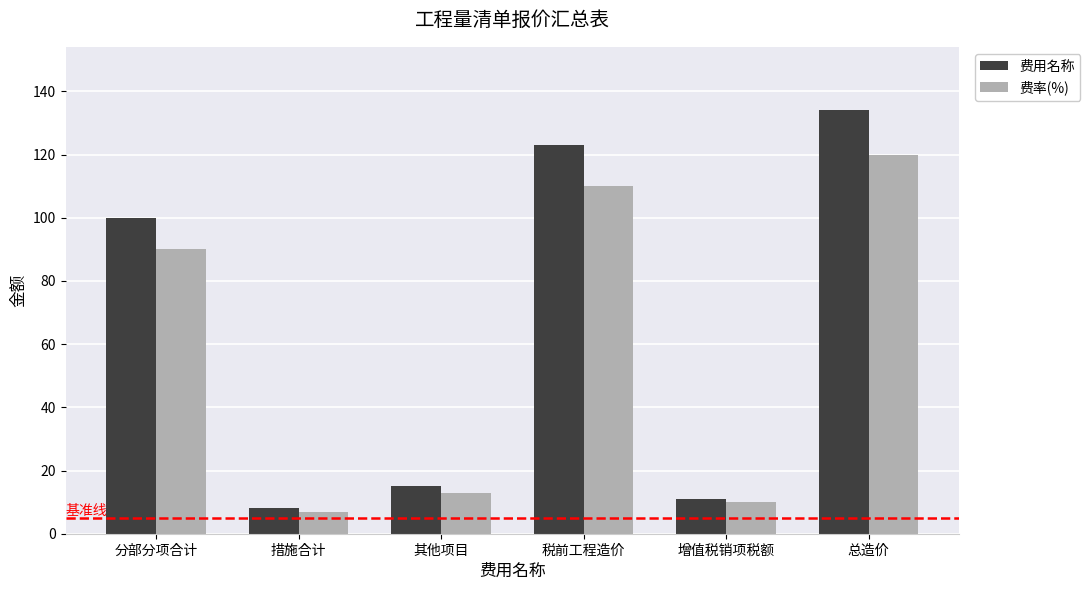

Does the chart contain stacked bars?

No